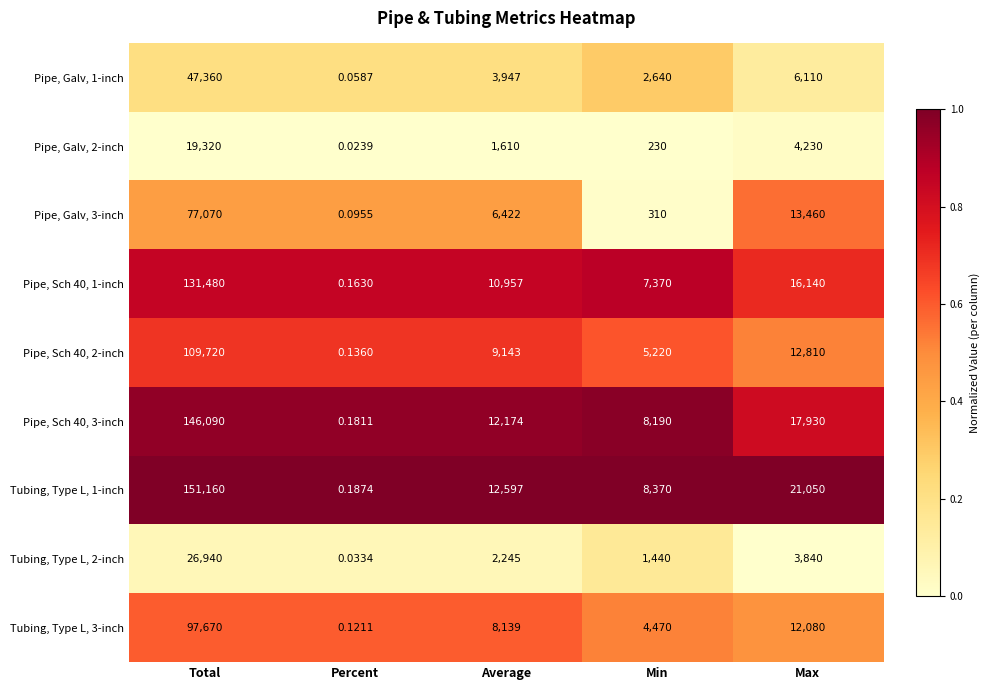

Where is Pipe, Sch 40, 3-inch nearest to the value 73045?

Max